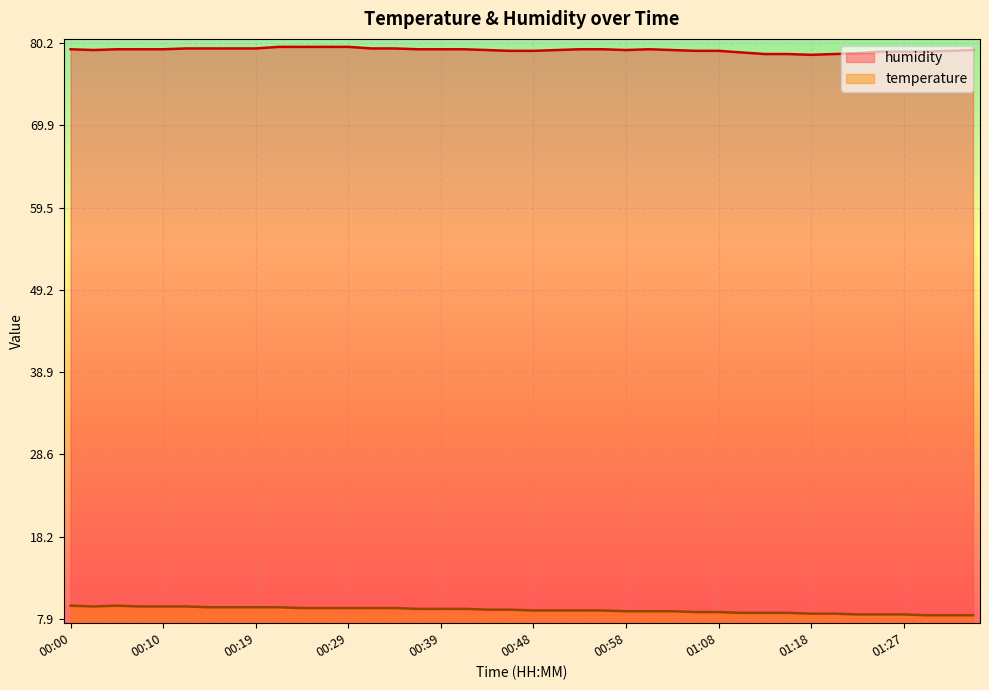

At 00:41, list the series in order from largest to smallest.

humidity, temperature